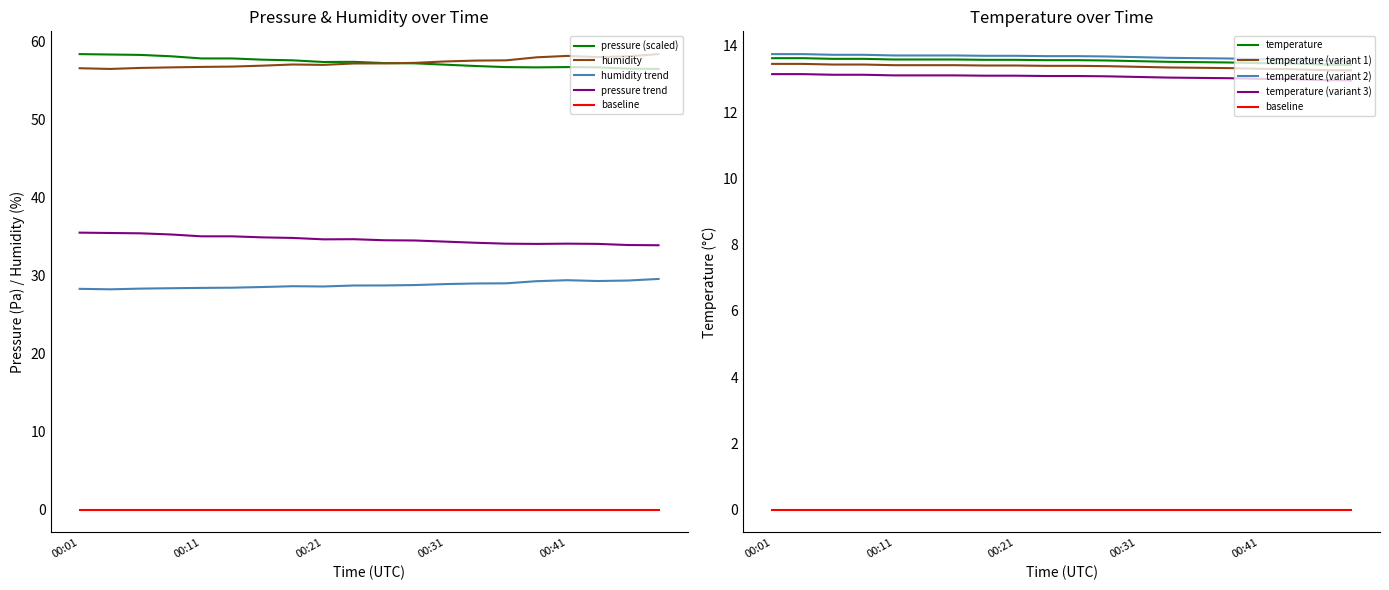

What is the value of the humidity point at the 5th from the left?

56.7